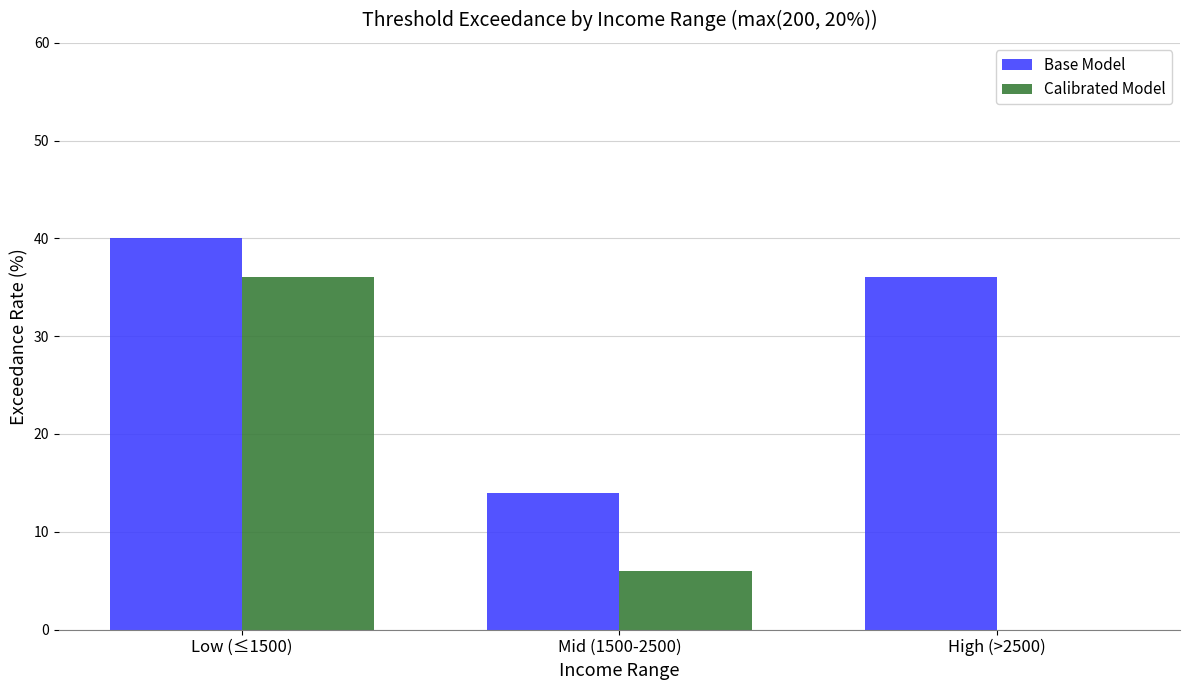

What is the maximum value shown in the chart?

40